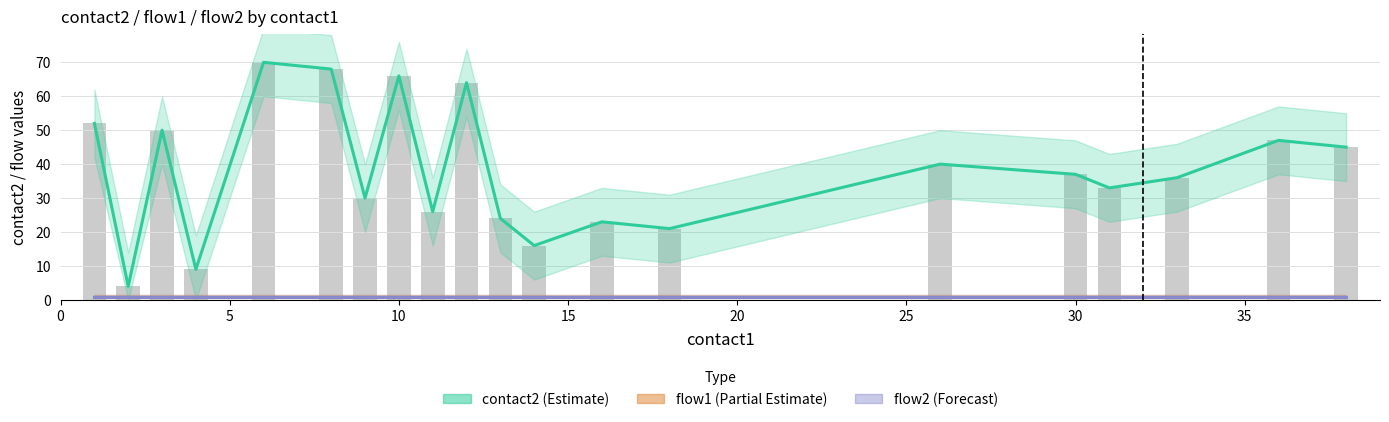

Reading left to right, extract all data points from this chart.

contact2 (Estimate): 52	4	50	9	70	68	30	66	26	64	24	16	23	21	40	37	33	36	47	45
flow1 (Partial Estimate): 1	1	1	1	1	1	1	1	1	1	1	1	1	1	1	1	1	1	1	1
flow2 (Forecast): 1	1	1	1	1	1	1	1	1	1	1	1	1	1	1	1	1	1	1	1